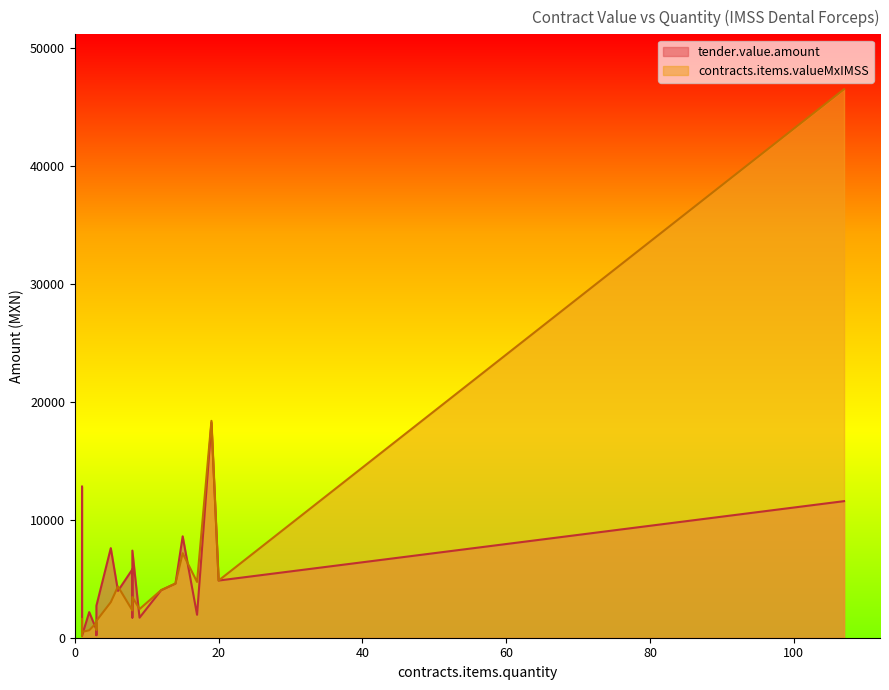

At which category does the chart reach its minimum across all series?

1